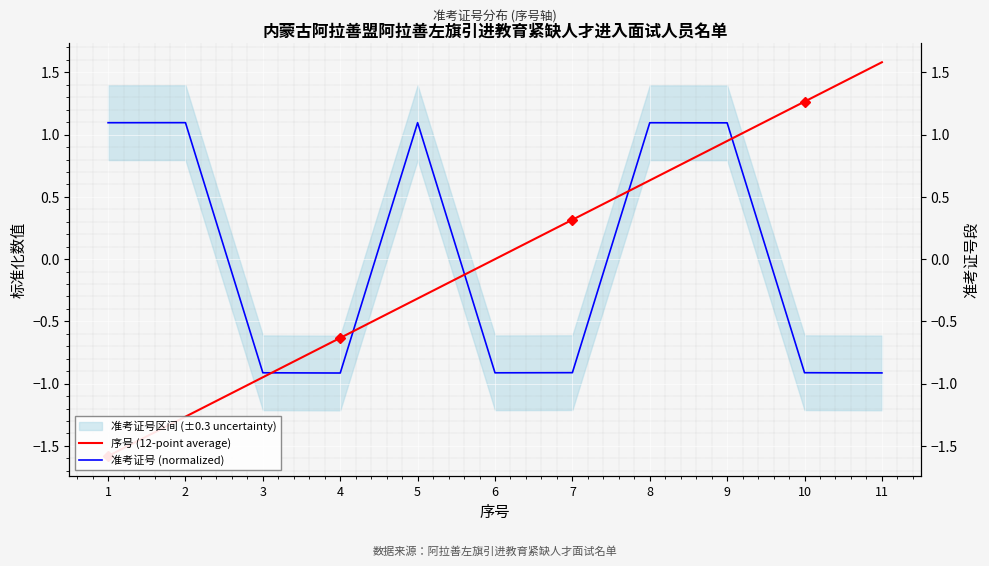

How many negative values does the 序号 (12-point average) series have?

5